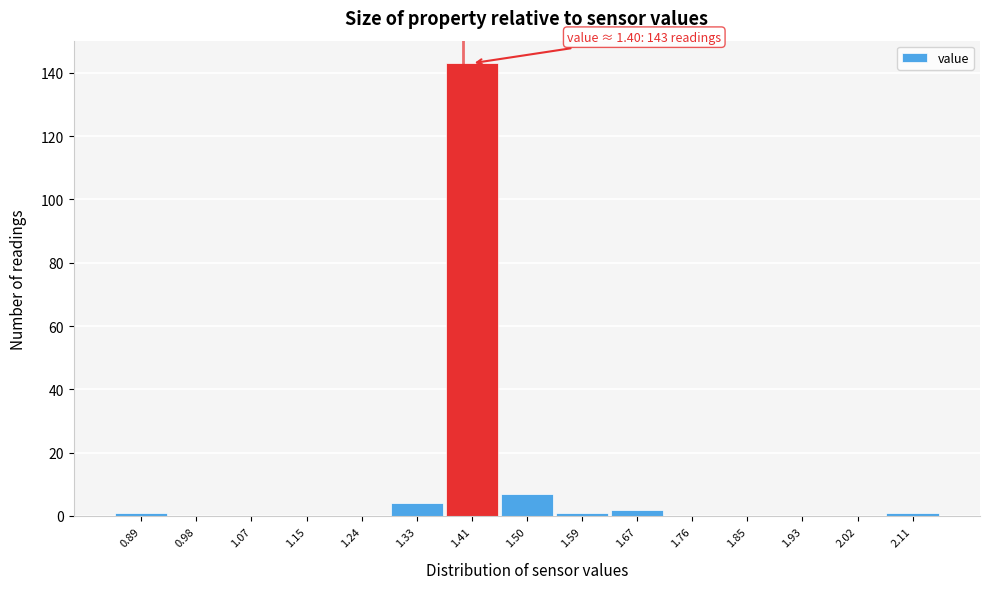

Over which range of the x-axis is the bar tallest?

1.37 to 1.46